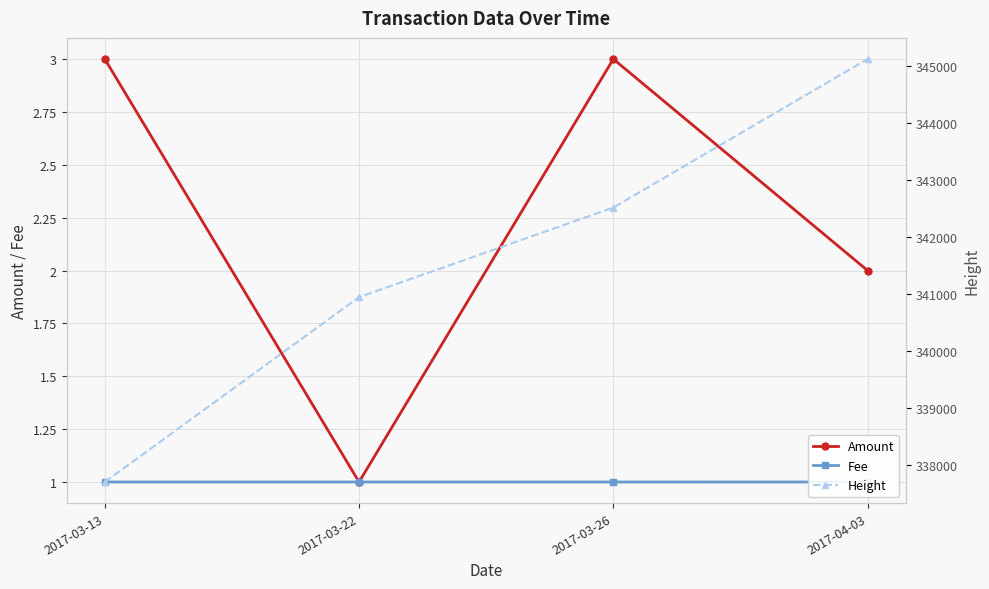

What is the smallest value displayed?

1.0